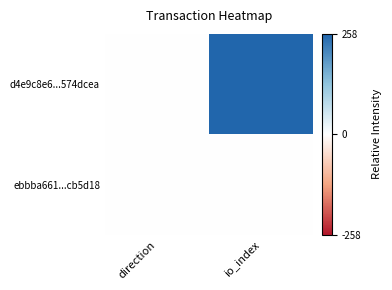

What is the total value across all series at io_index?

259